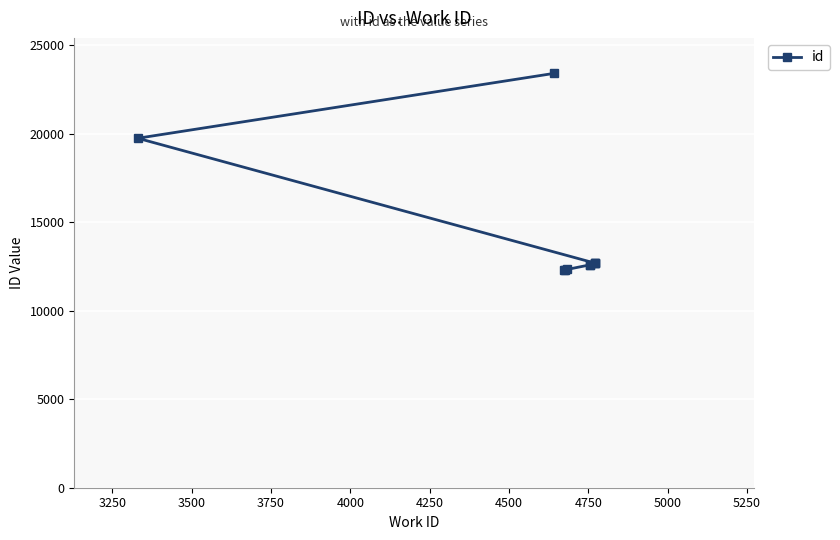

What is the smallest value displayed?

12306